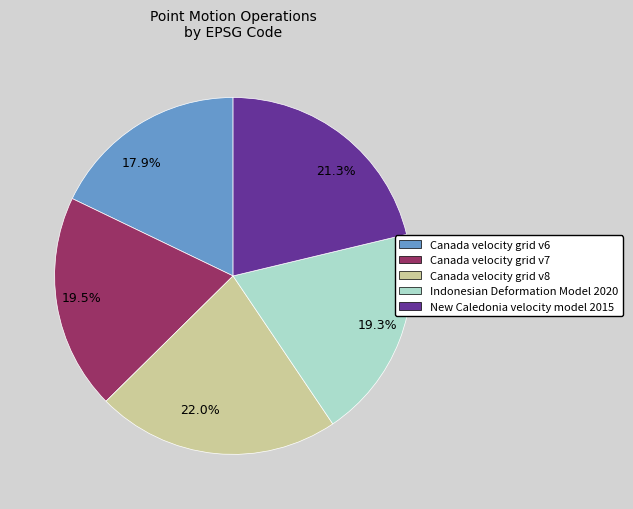

Between Canada velocity grid v8 and New Caledonia velocity model 2015, which is larger?

Canada velocity grid v8